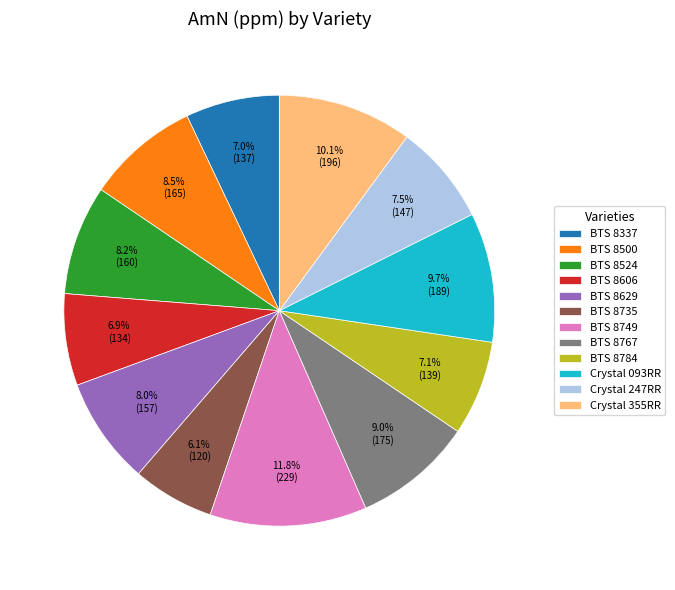

Which has a higher value, Crystal 355RR or BTS 8500?

Crystal 355RR